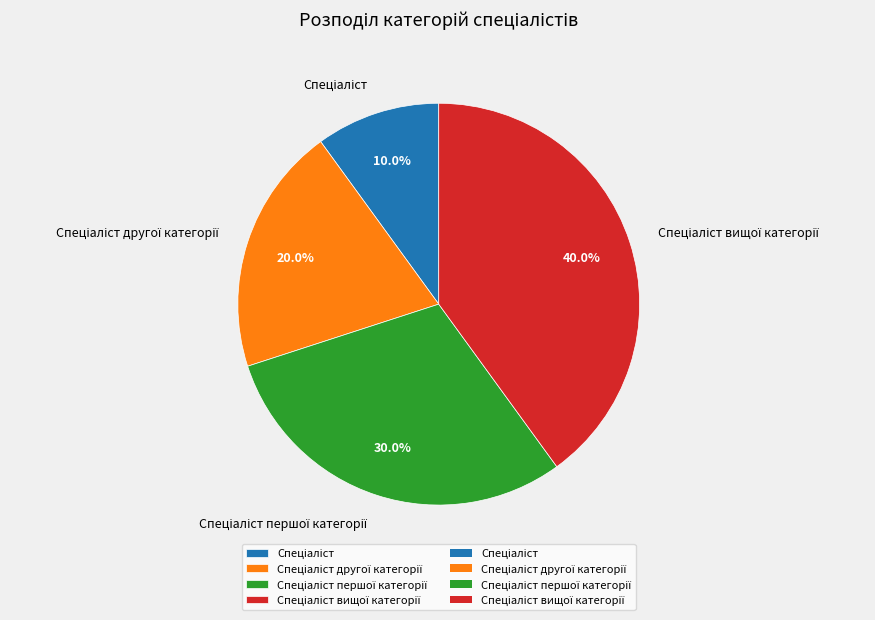

Is there any slice that represents more than half of the pie?

No